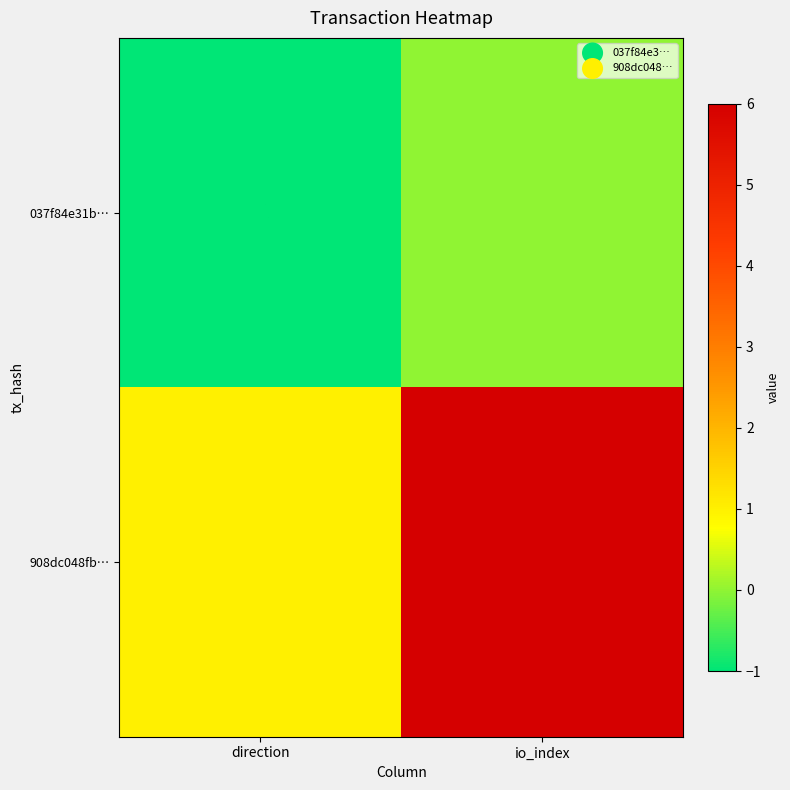

Which series has the largest range (max minus min)?

908dc048fb…